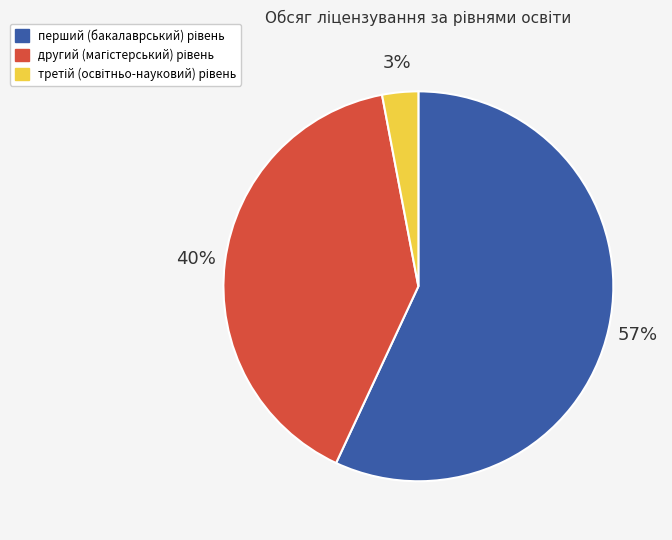

Is there a majority slice in this chart?

Yes